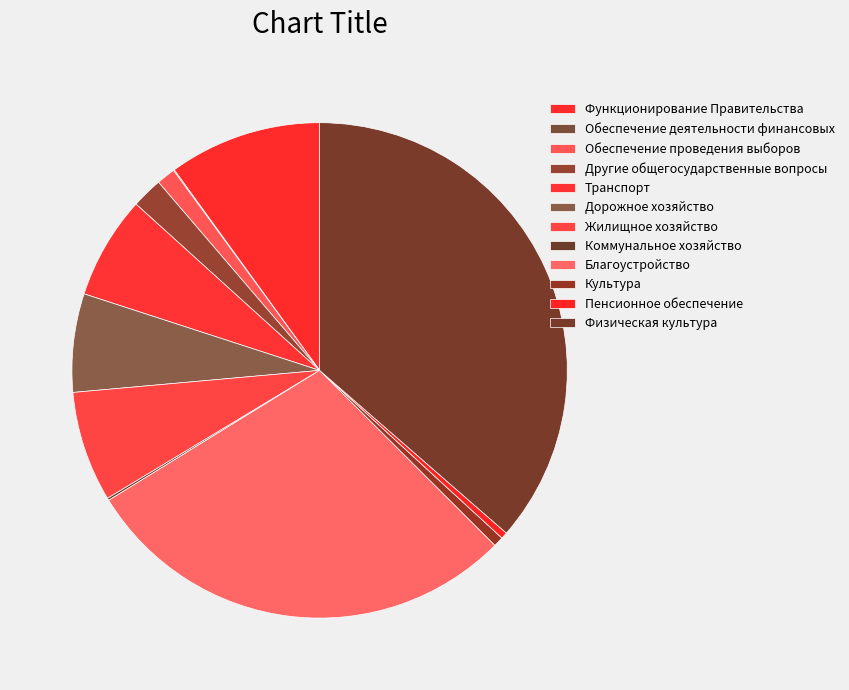

Combined, do Благоустройство and Жилищное хозяйство account for over 50%?

No